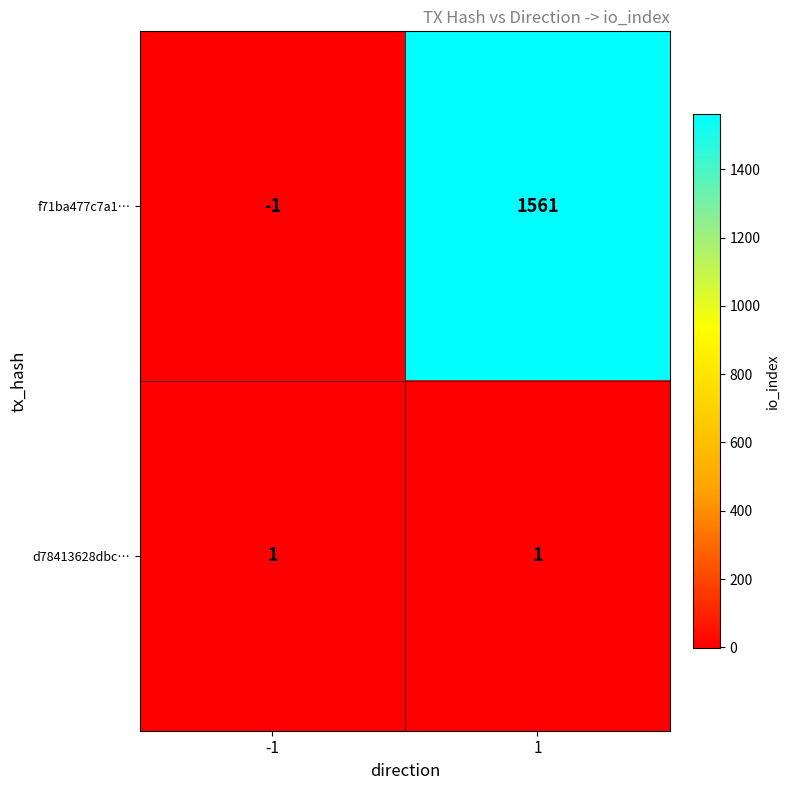

True or false: d78413628dbc… has a value of 1 at 1.

True